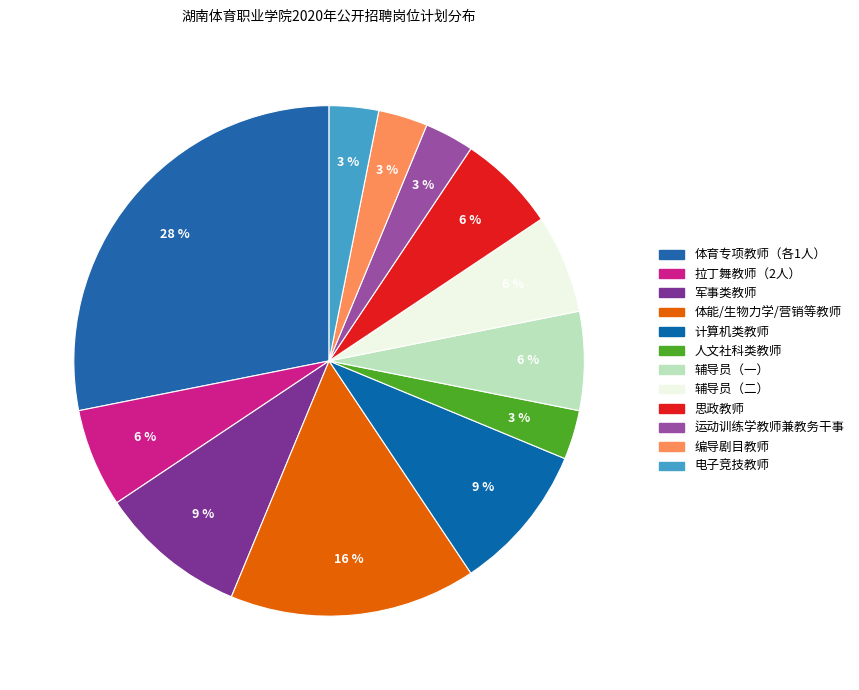

How many slices are in this pie chart?

12